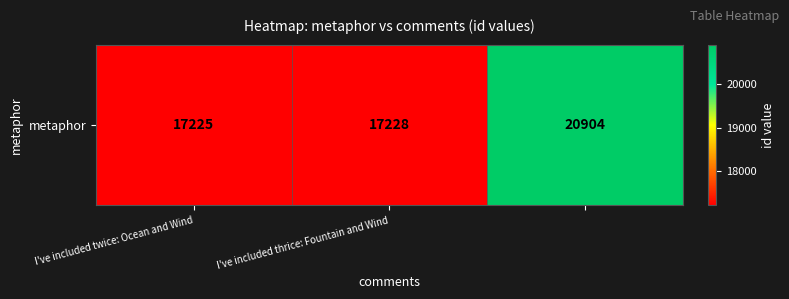

List the labels in order of value, largest first.

2, I've included thrice: Fountain and Wind, I've included twice: Ocean and Wind